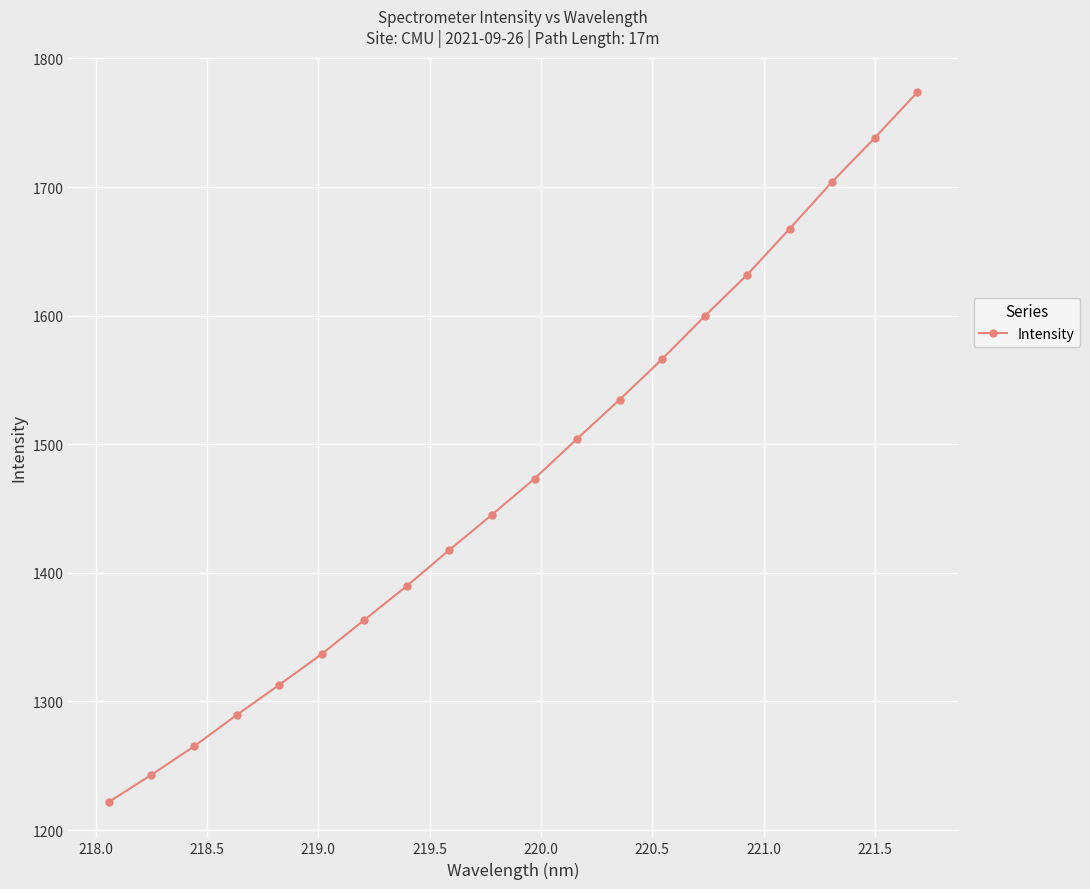

What is the greatest value displayed?

1773.7